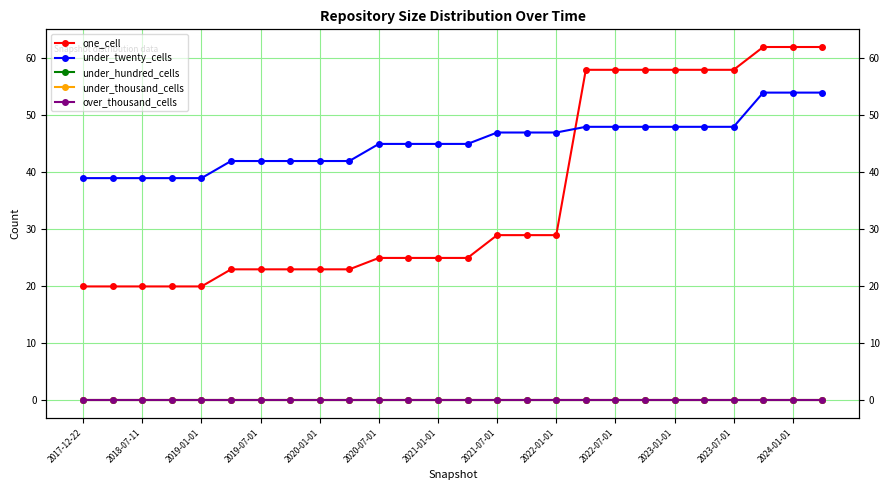

Does the chart display data point markers on the line(s)?

Yes